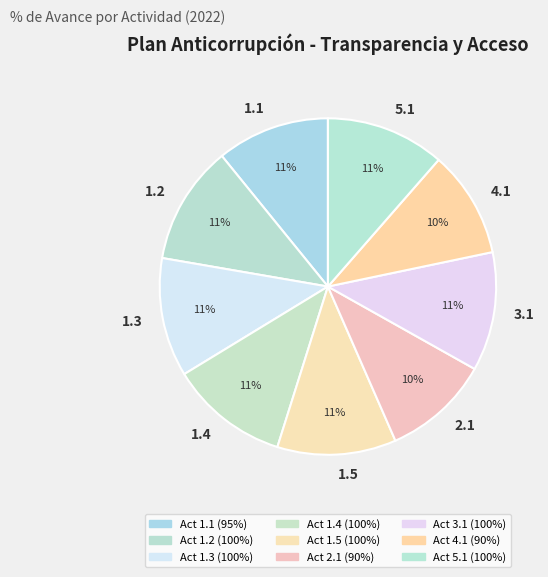

Does 1.2 account for over 50% of the chart?

No